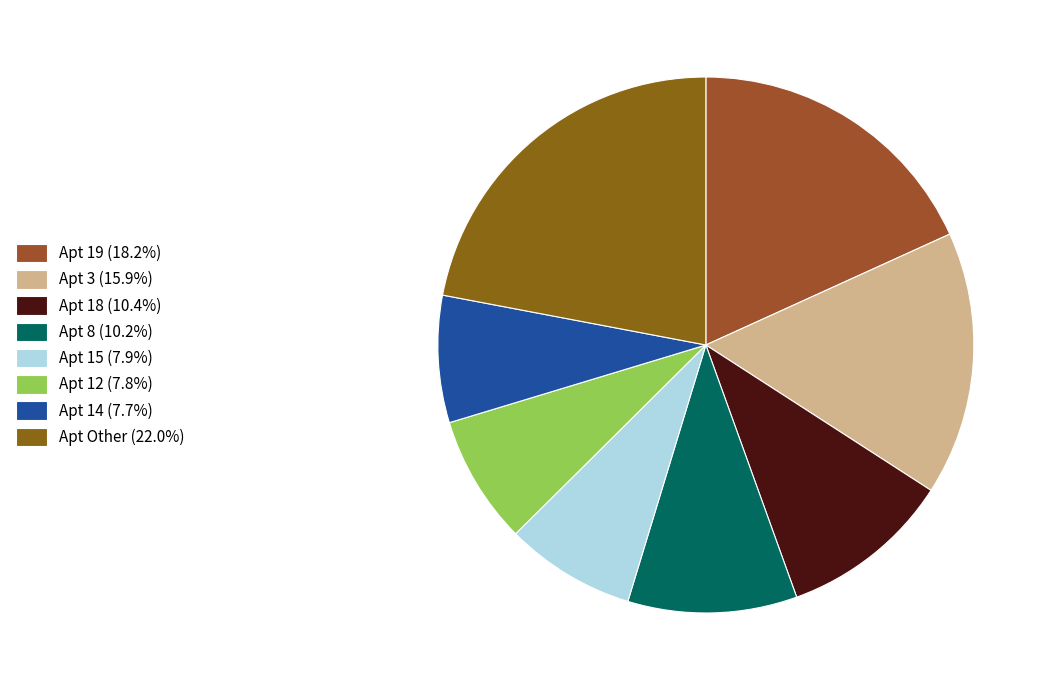

How many slices are in this pie chart?

8